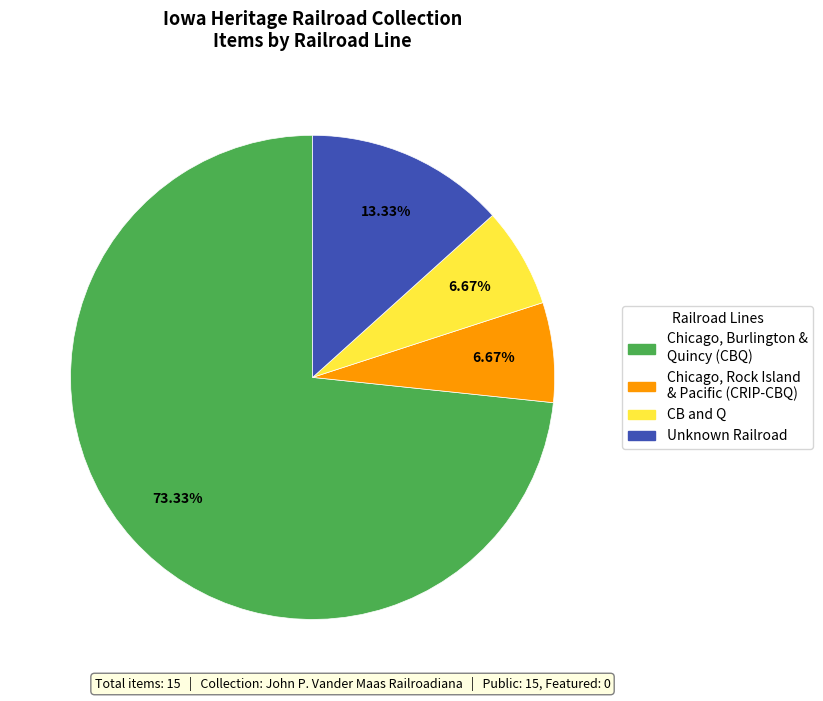

Is there any slice that represents more than half of the pie?

Yes